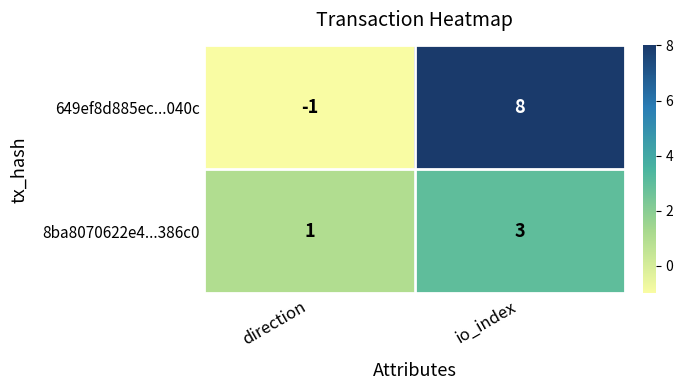

At which label does 8ba8070622e4...386c0 reach its minimum?

direction